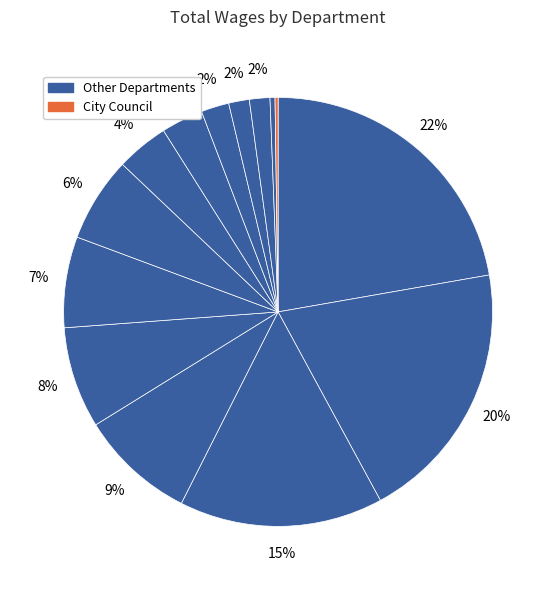

To the nearest percent, what is the difference between the largest and smallest slice percentages?

22%